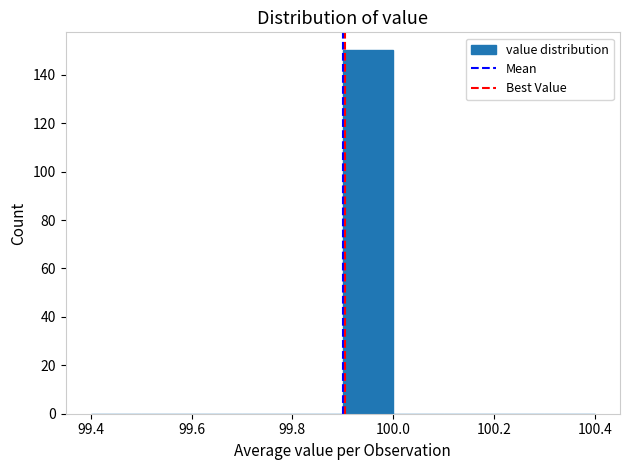

Reading left to right, list every bar in this chart as the range it spans on the x-axis followed by its height. The values are not printed on the chart, so give them approximately, as read against the axis.

99.4 to 99.5: 0
99.5 to 99.6: 0
99.6 to 99.7: 0
99.7 to 99.8: 0
99.8 to 99.9: 0
99.9 to 100.0: 150
100.0 to 100.1: 0
100.1 to 100.2: 0
100.2 to 100.3: 0
100.3 to 100.4: 0